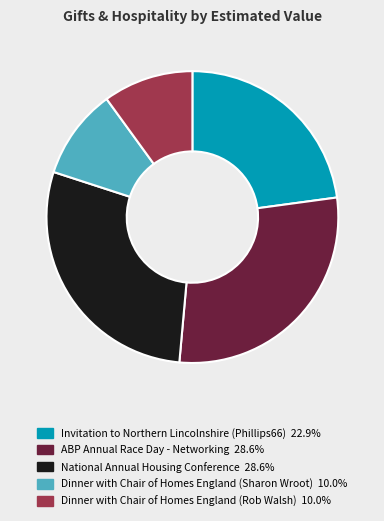

Which has a higher value, Dinner with Chair of Homes England (Sharon Wroot) or Invitation to Northern Lincolnshire (Phillips66)?

Invitation to Northern Lincolnshire (Phillips66)